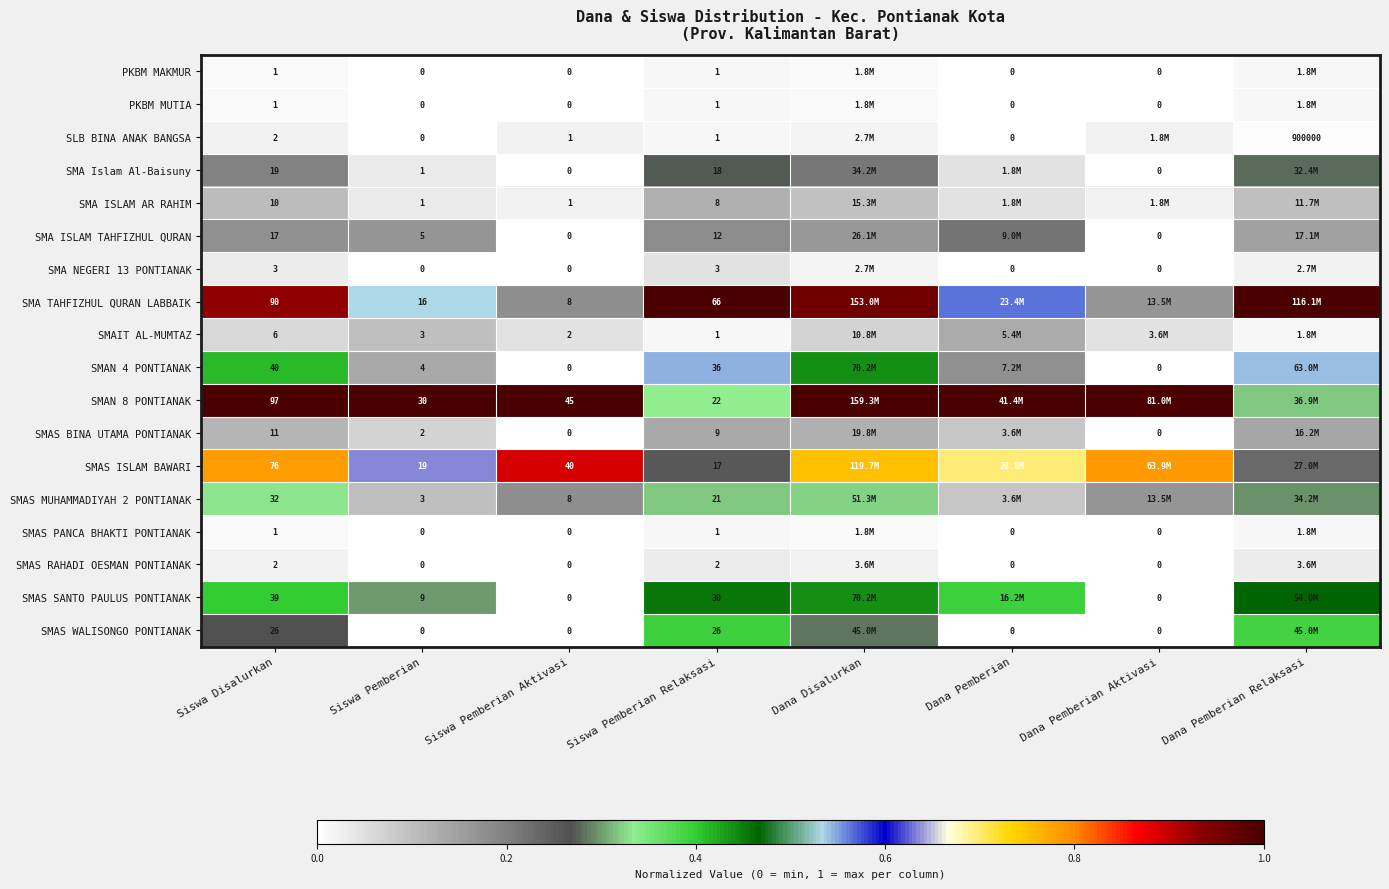

Is the value of SMAS WALISONGO PONTIANAK at Dana Pemberian Aktivasi greater than the value of SMAS ISLAM BAWARI at Siswa Pemberian Relaksasi?

No